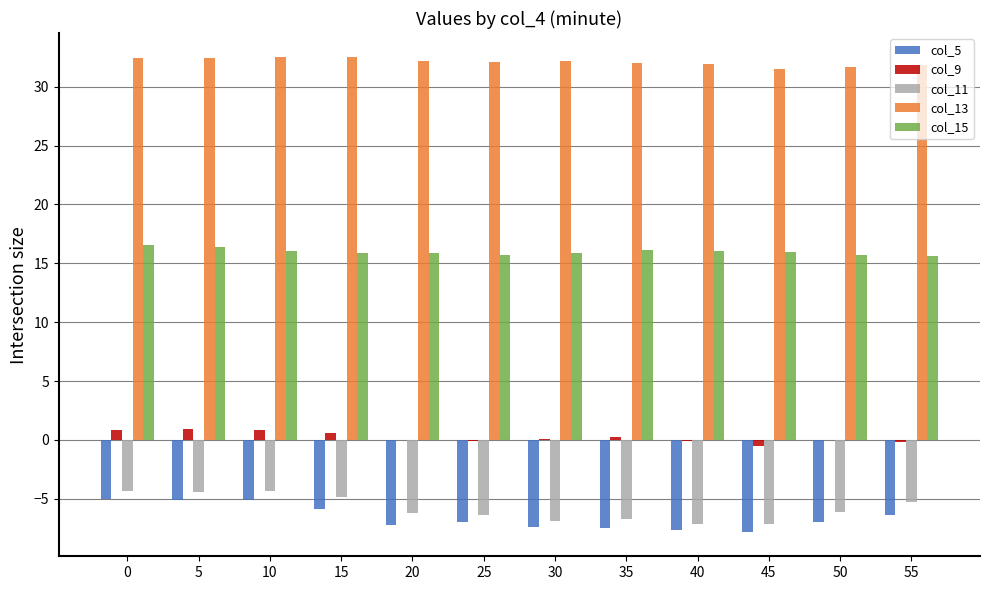

How many groups of bars are there?

12